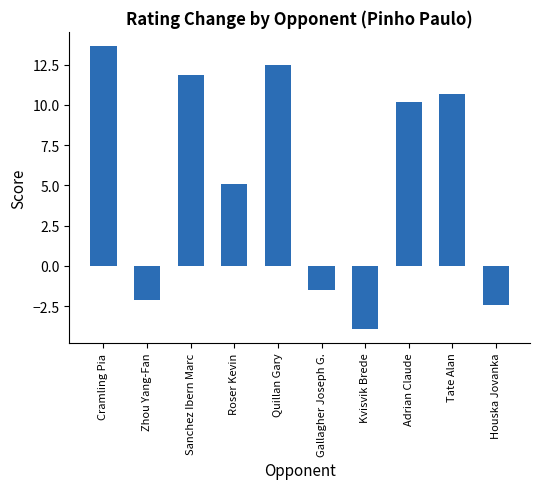

What is the average value?

5.4